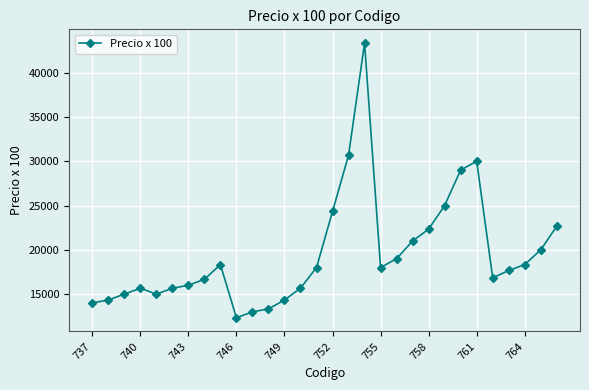

What is the average value?

19516.7